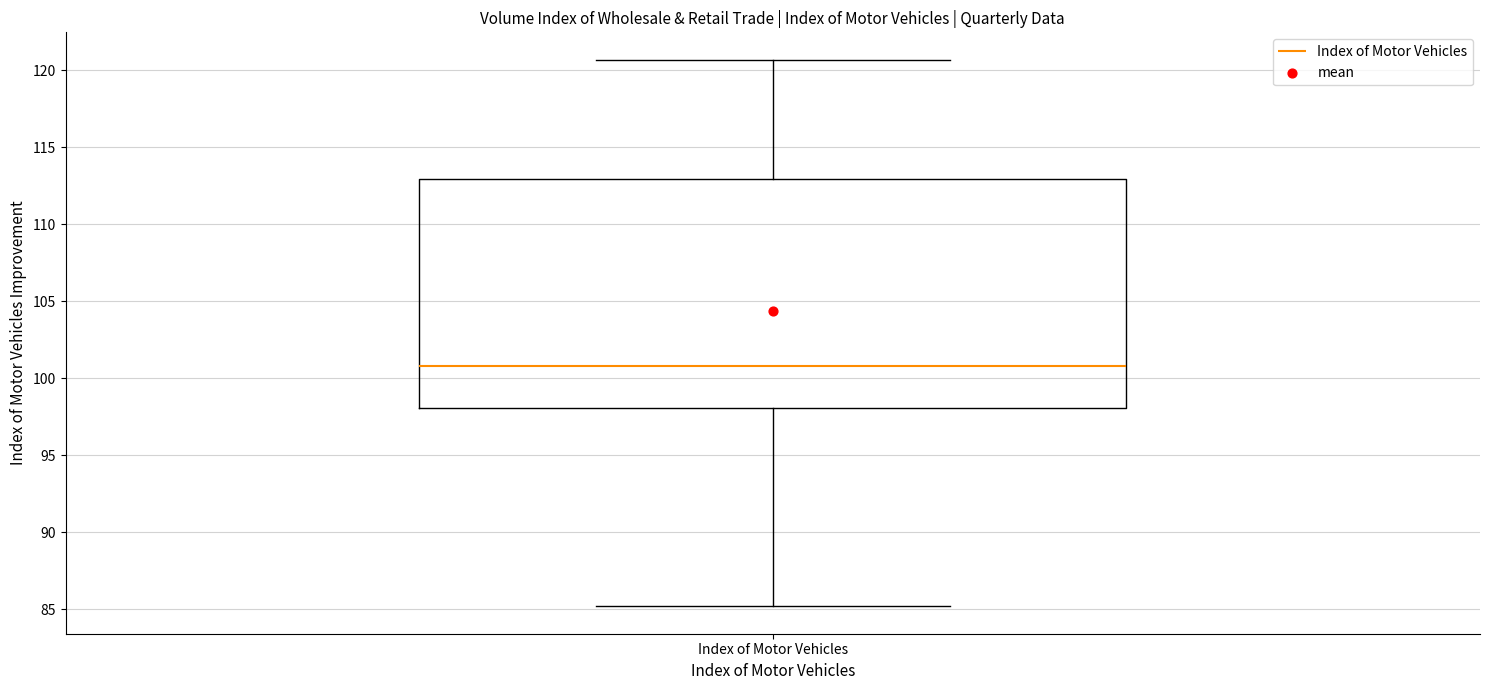

Where does the upper whisker of the box for Index of Motor Vehicles end on the y-axis? The values are not printed on the chart, so give them approximately, as read against the axis.

120.5